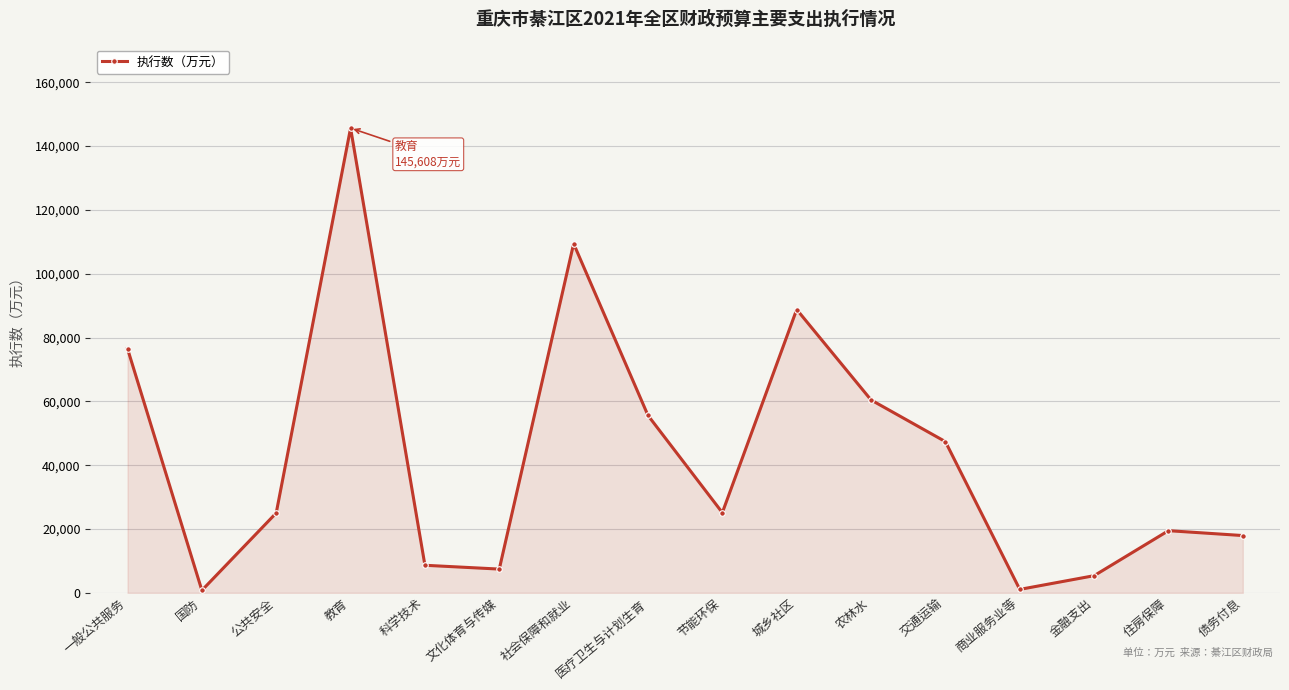

Between 住房保障 and 科学技术, which is larger?

住房保障